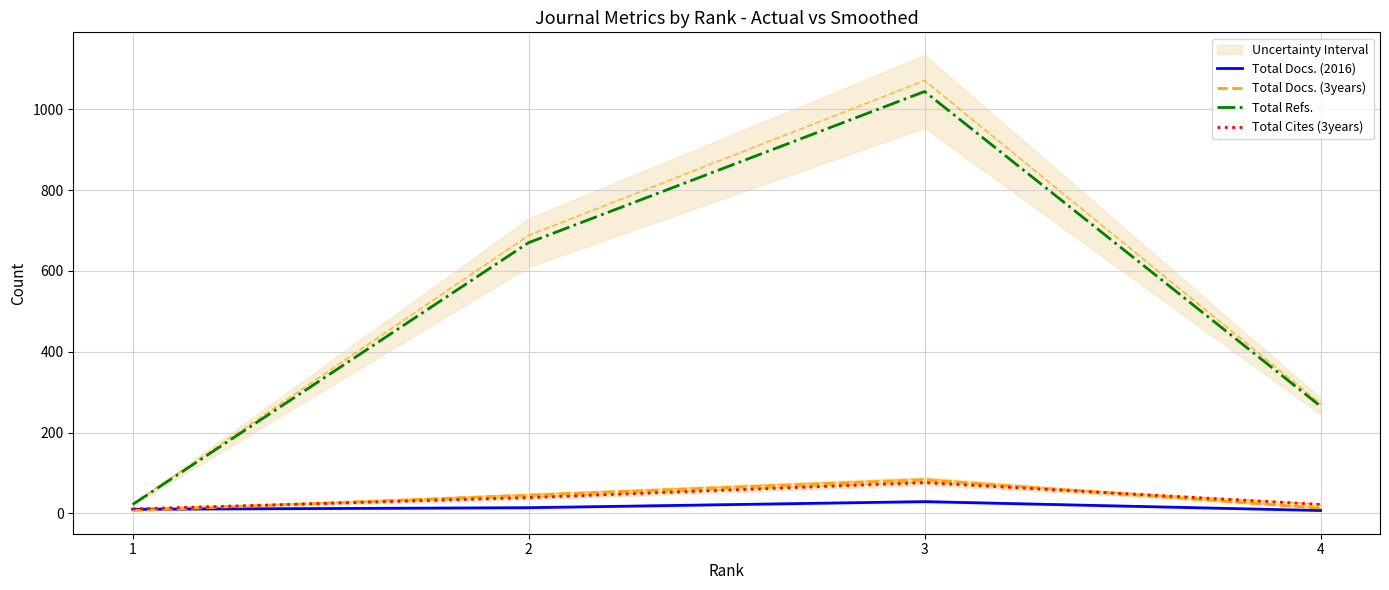

What is the difference between the highest and lowest values at 3?

1015